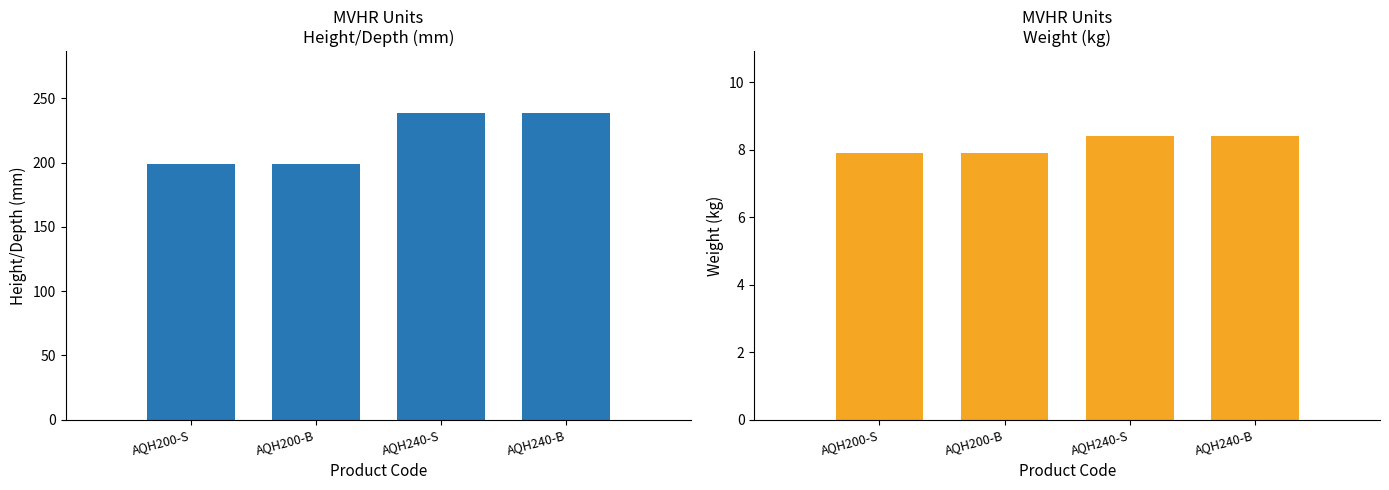

What is the difference between the Weight (kg) values at AQH240-S and AQH200-S?

0.5